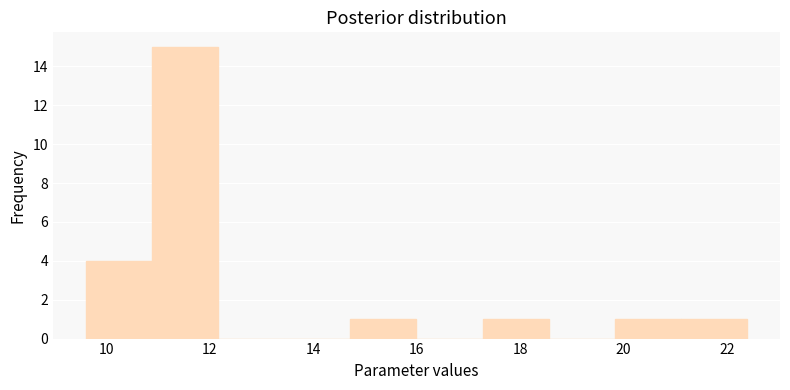

Reading left to right, transcribe this chart: for each bar, give the range it covers on the x-axis and its height. Neither the bar edges nor the heights are printed on the chart, so give them approximately, as read against the axes.

9.6 to 10.8: 4
10.8 to 12.2: 15
12.2 to 13.4: 0
13.4 to 14.8: 0
14.8 to 16.0: 1
16.0 to 17.2: 0
17.2 to 18.6: 1
18.6 to 19.8: 0
19.8 to 21.2: 1
21.2 to 22.4: 1